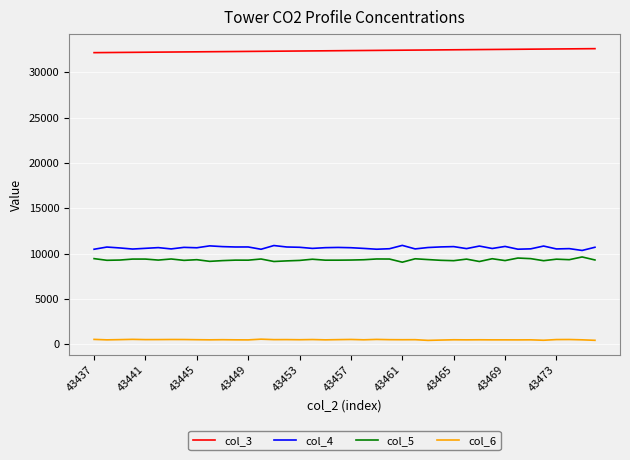

True or false: col_4 and col_5 intersect in this chart.

False